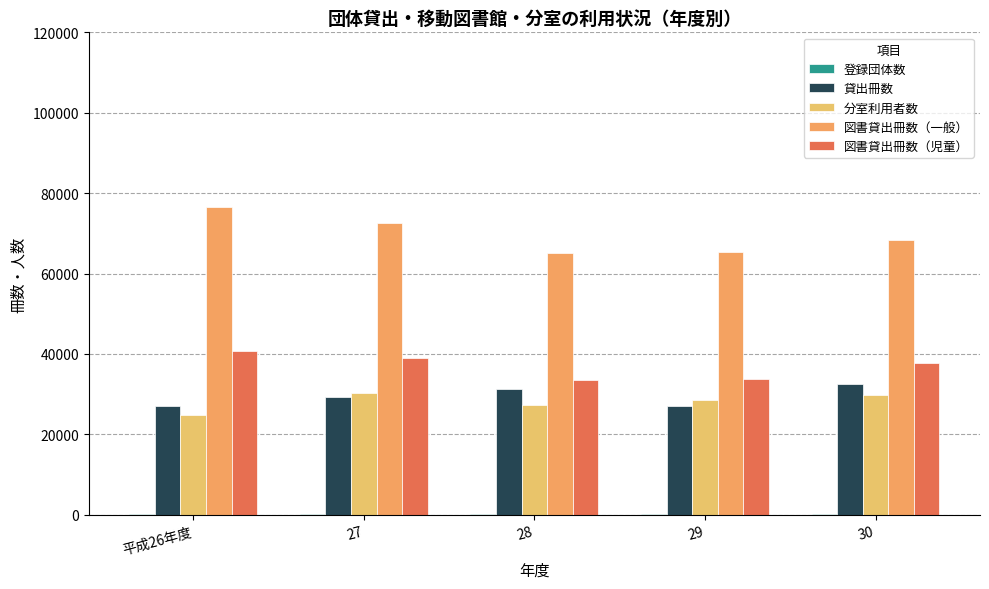

The value of 図書貸出冊数（一般） at 29 is 42384. True or false?

False